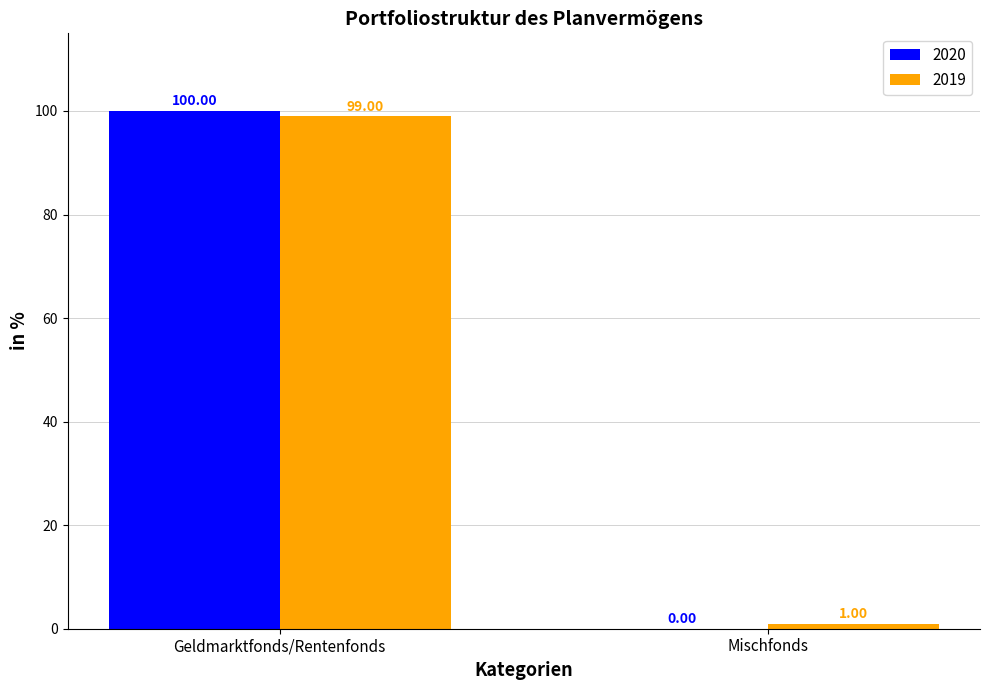

Reading left to right, transcribe all the data shown in this chart.

2020: 100	0
2019: 99	1